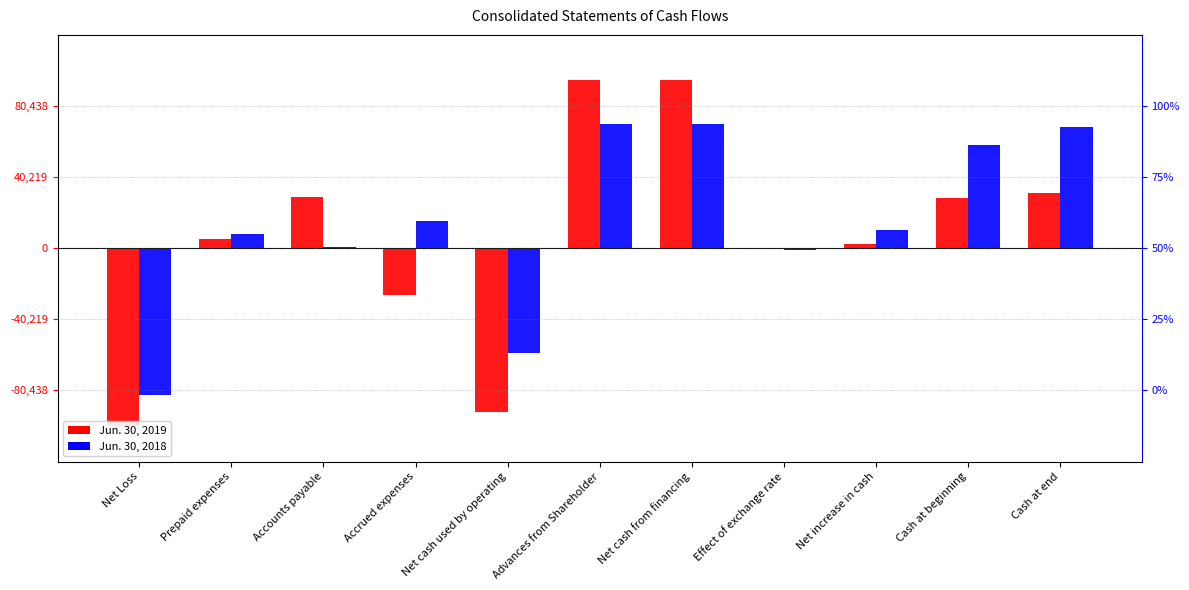

Is the value of Jun. 30, 2019 at Accounts payable greater than the value of Jun. 30, 2018 at Cash at end?

No